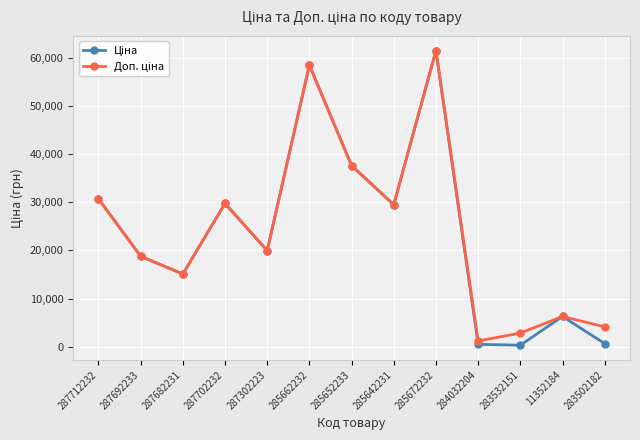

At which category is the sum across all series the highest?

285672232